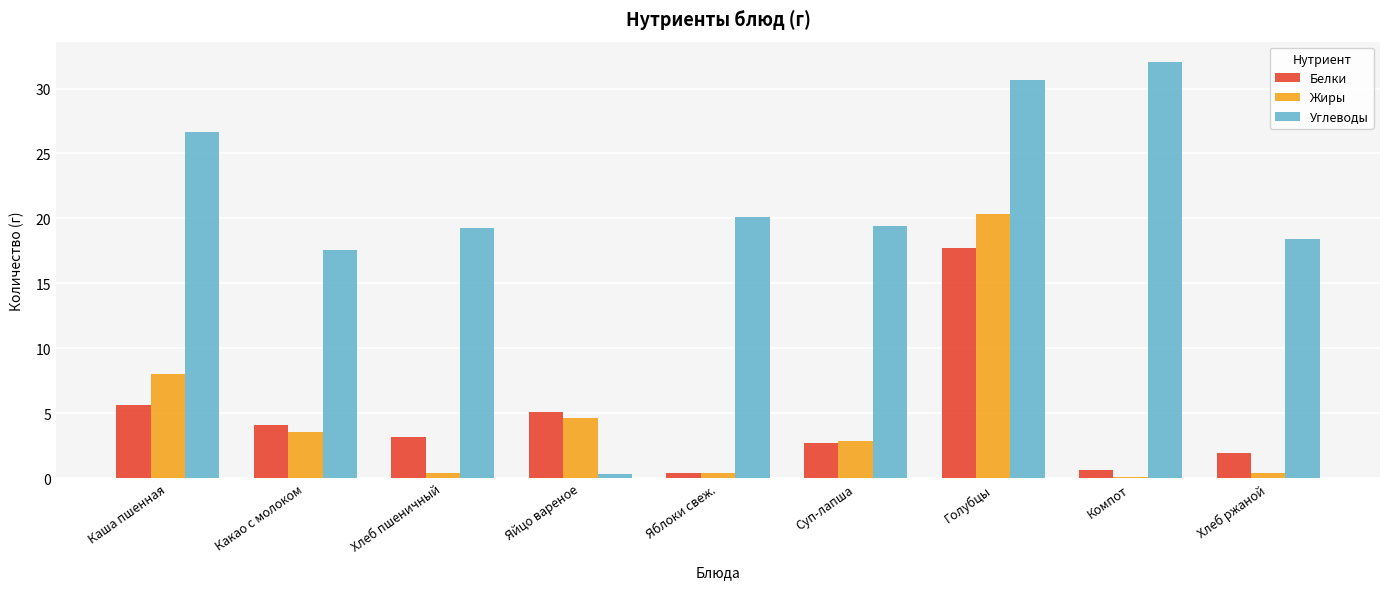

Is the value of Жиры at Яблоки свеж. greater than the value of Белки at Суп-лапша?

No